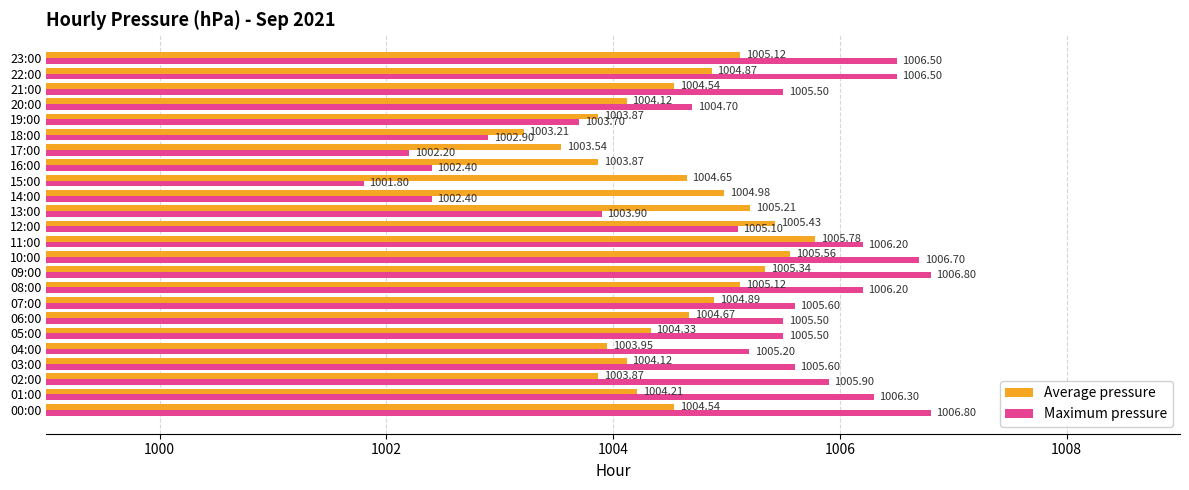

What is the difference between the highest and lowest values at 20:00?

0.6